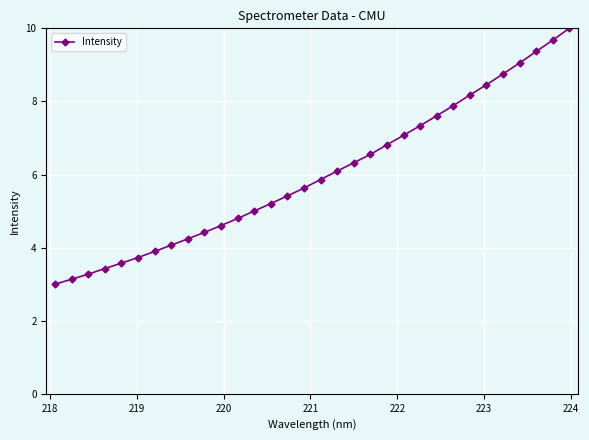

What is the difference between the maximum and second lowest values?

6.9